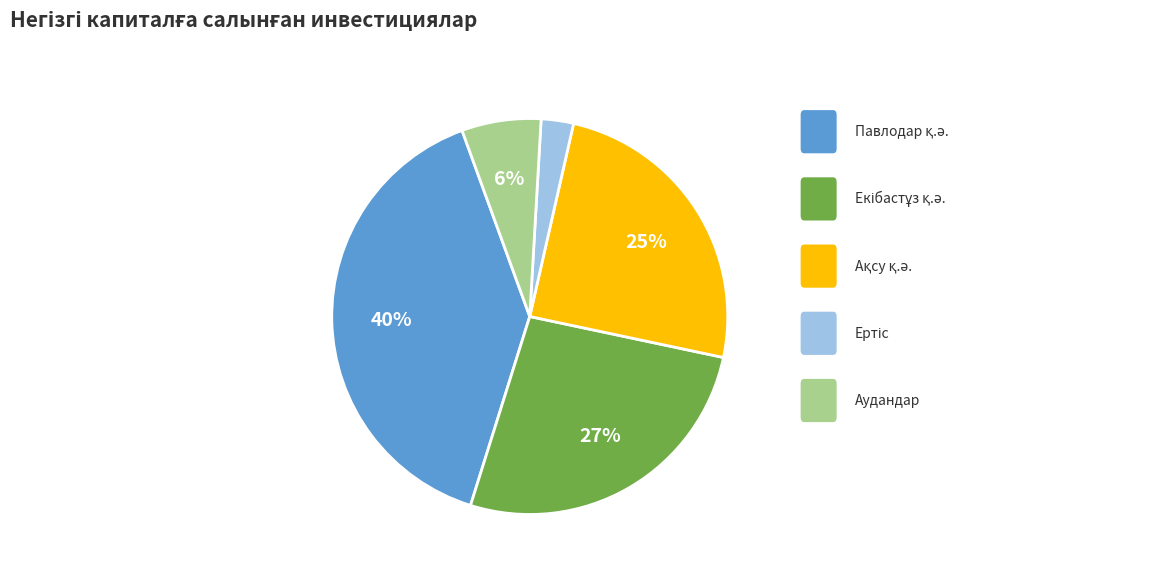

To the nearest percent, what is the difference between the largest and smallest slice percentages?

37%